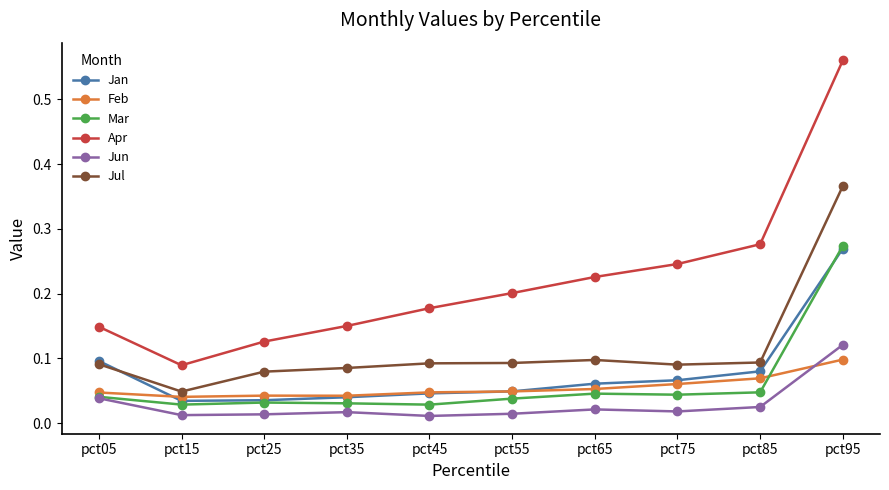

The value of Apr at pct35 is 0.3. True or false?

False